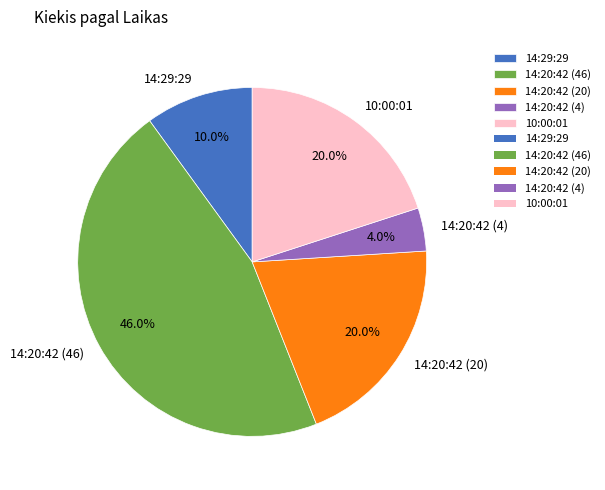

How many segments does this pie chart have?

5